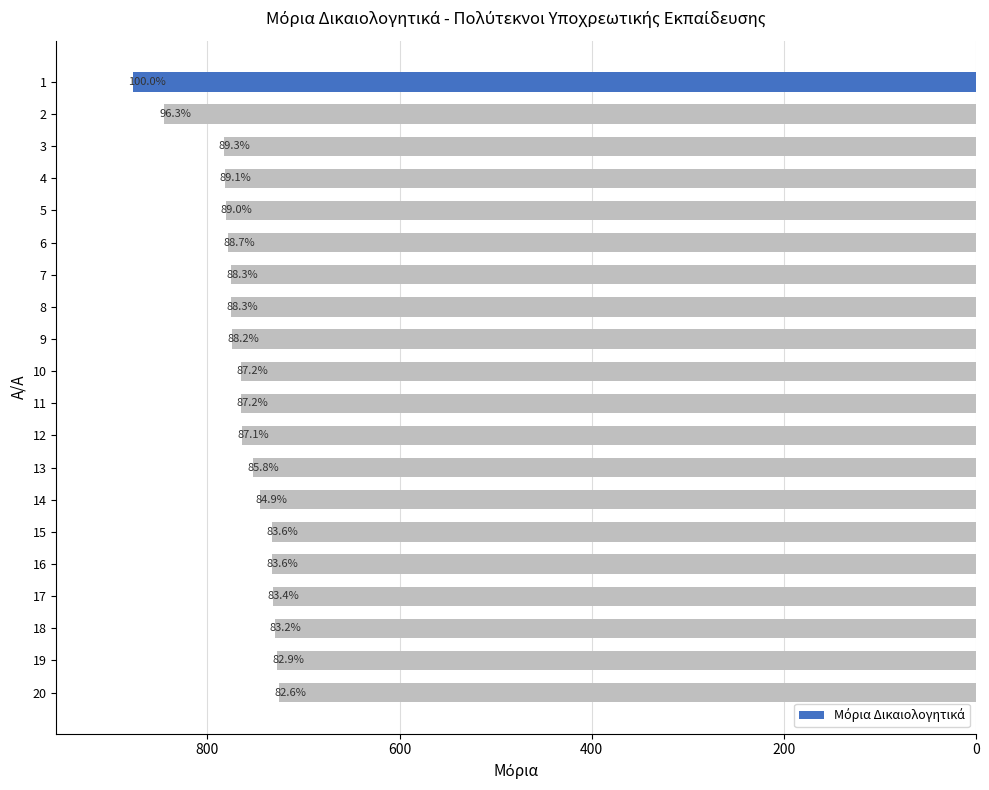

Count the number of categories in the chart.

20